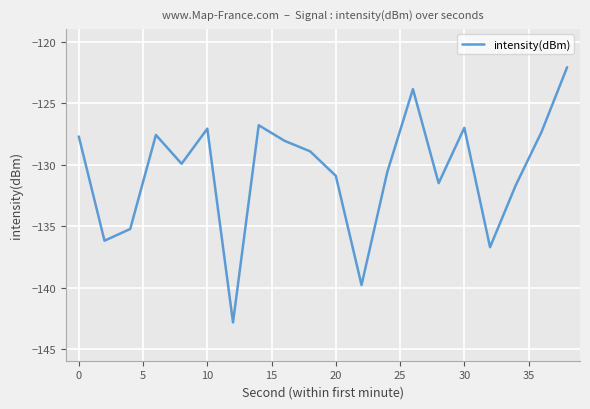

How many interior local valleys (lower than both neighbors) does the data have?

6